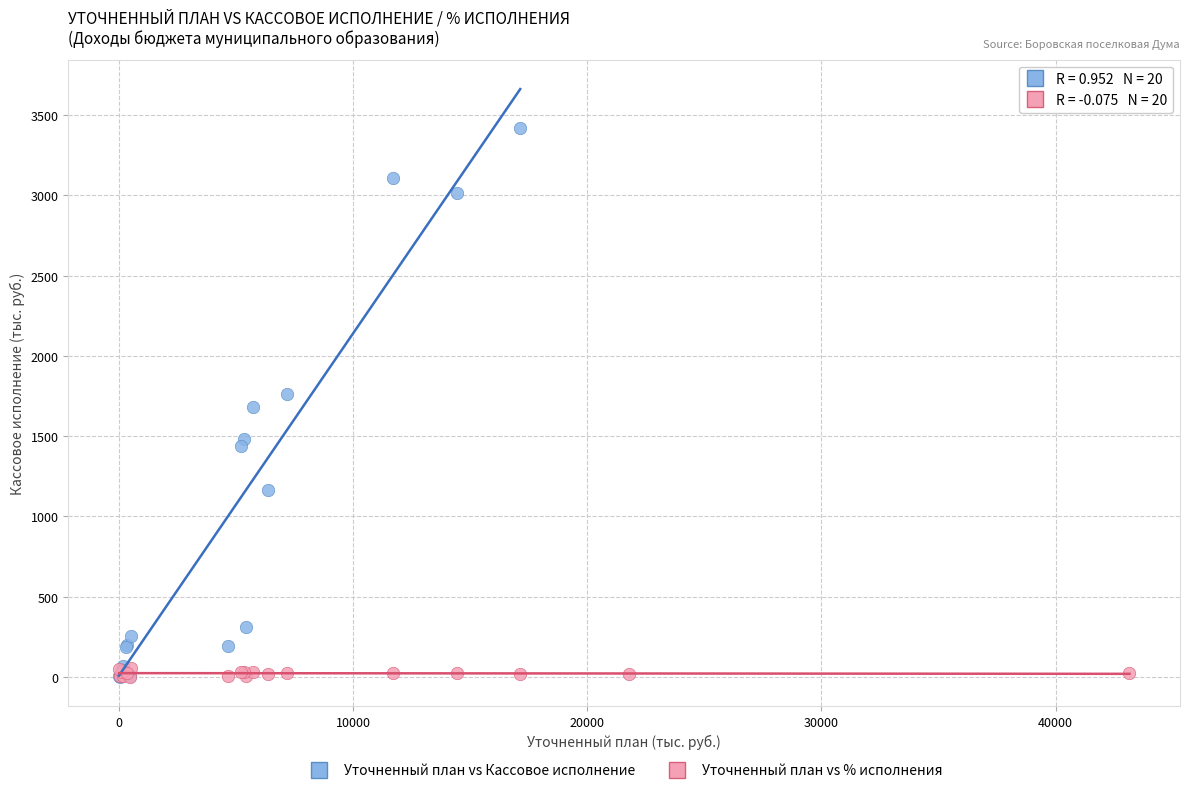

Which series has the largest Y range (max minus min)?

Уточненный план vs Кассовое исполнение